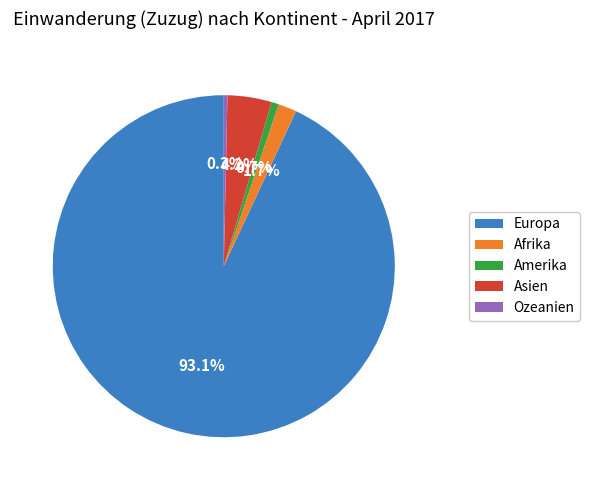

What is the total percentage of Amerika and Asien?

4.9%